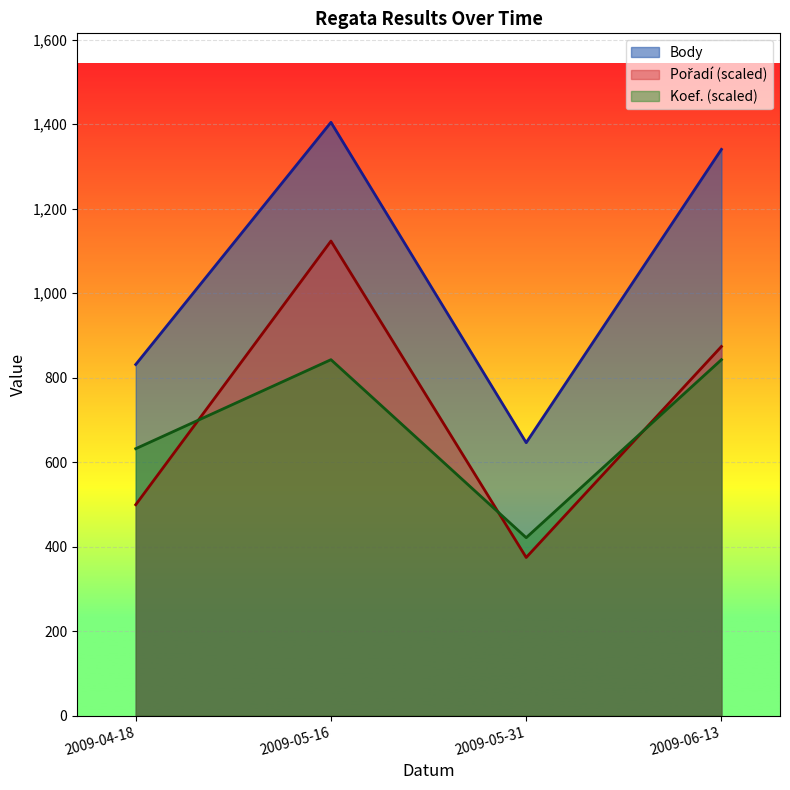

Where is Body nearest to the value 1025?

2009-04-18